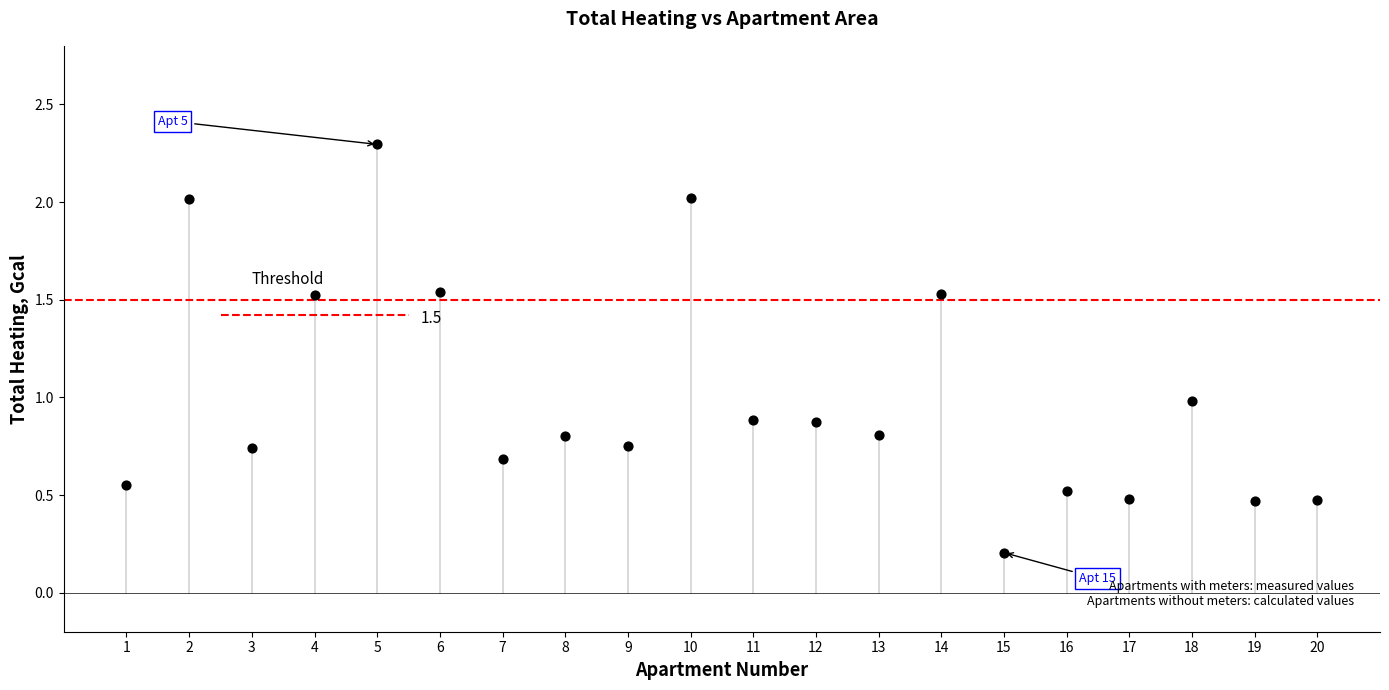

What is the range of X values (max minus min)?

19.0